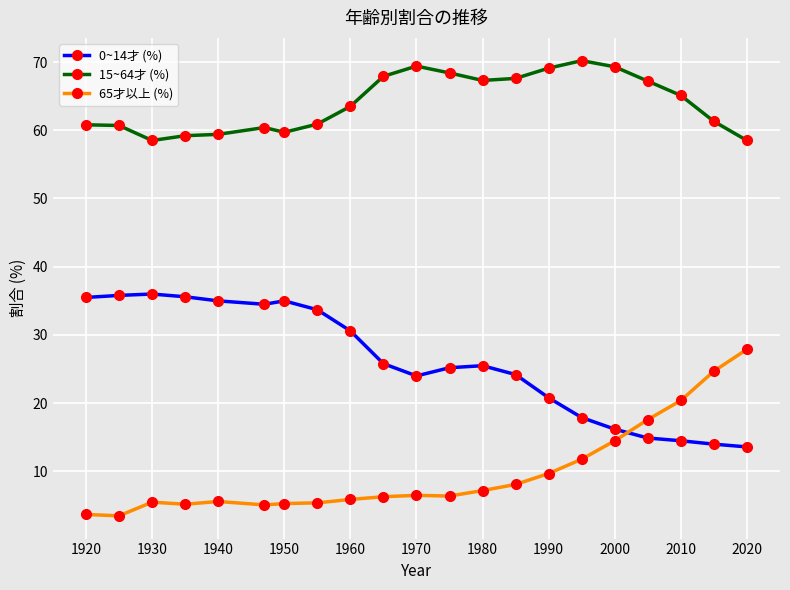

What is the highest value of the 15~64才 (%) series?

70.2